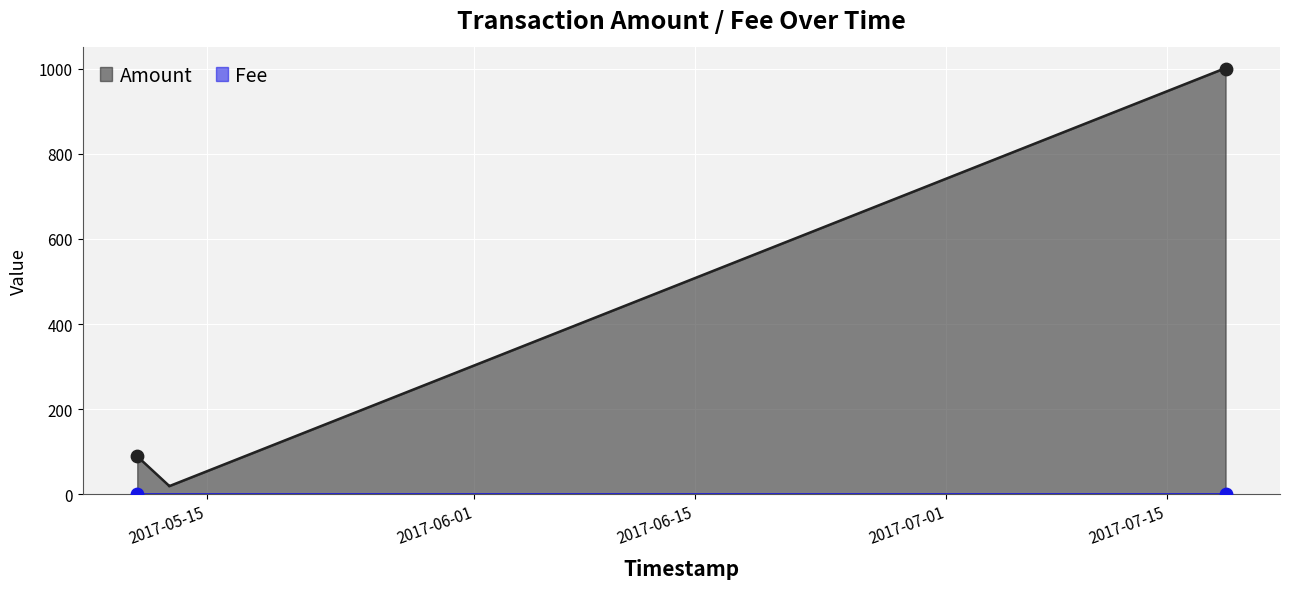

At which category is the sum across all series the highest?

2017-07-18 15:32:23